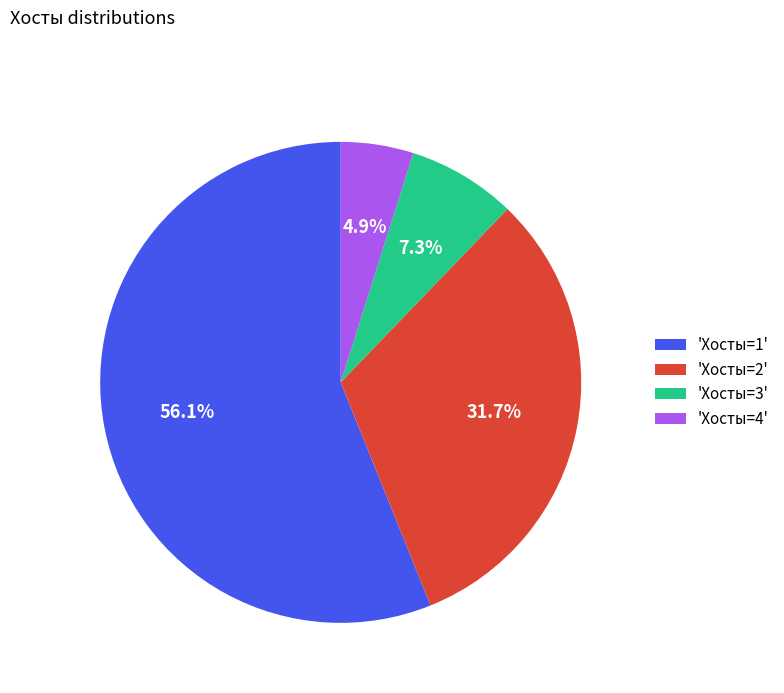

Count the number of slices in the pie.

4